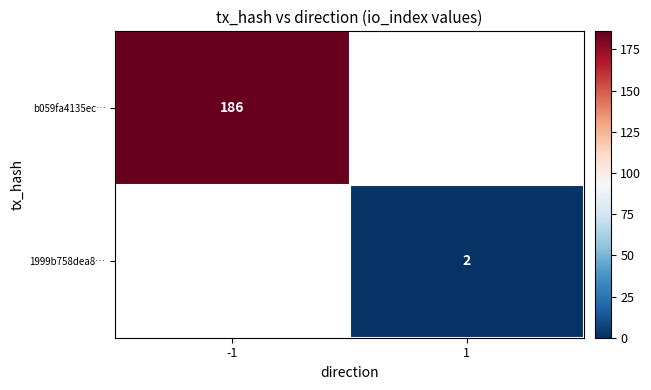

At how many categories does at least one series exceed 19?

1